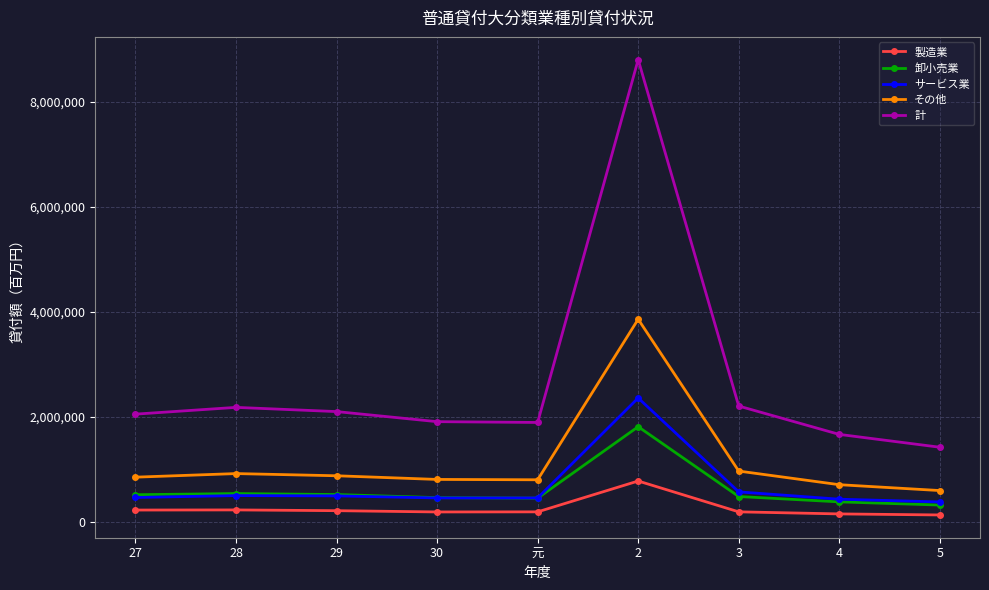

The サービス業 series shows 463045 at 27. True or false?

True